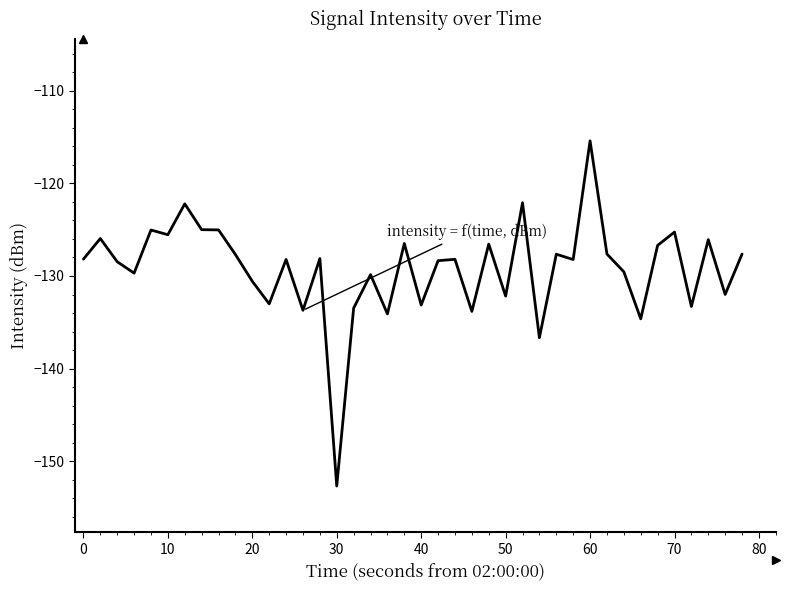

What is the minimum value shown in the chart?

-152.7